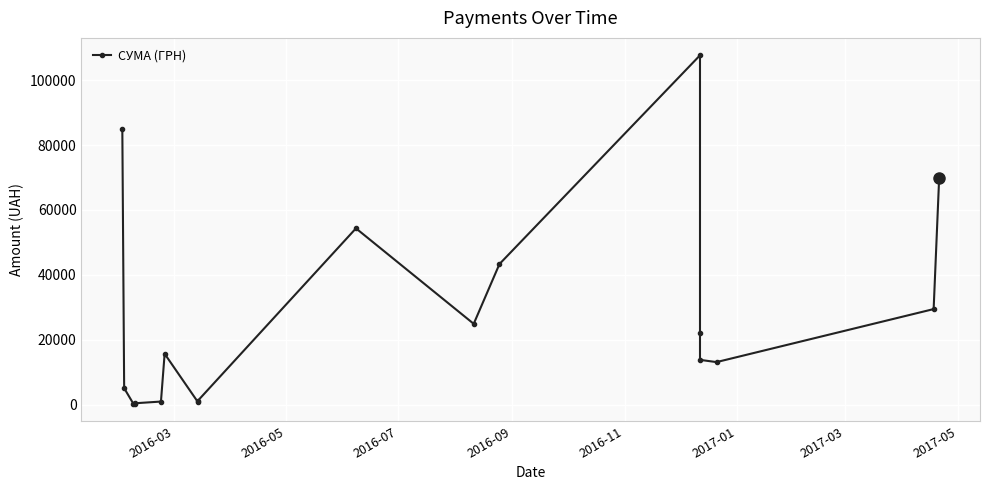

What position from the left is 2016-09?

4